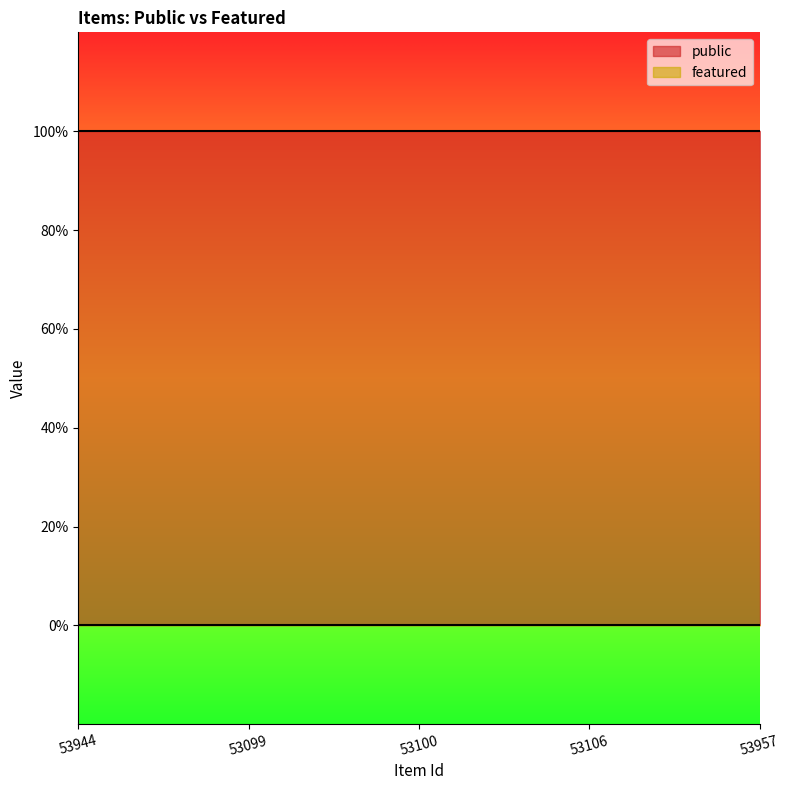

Which series has the largest range (max minus min)?

public